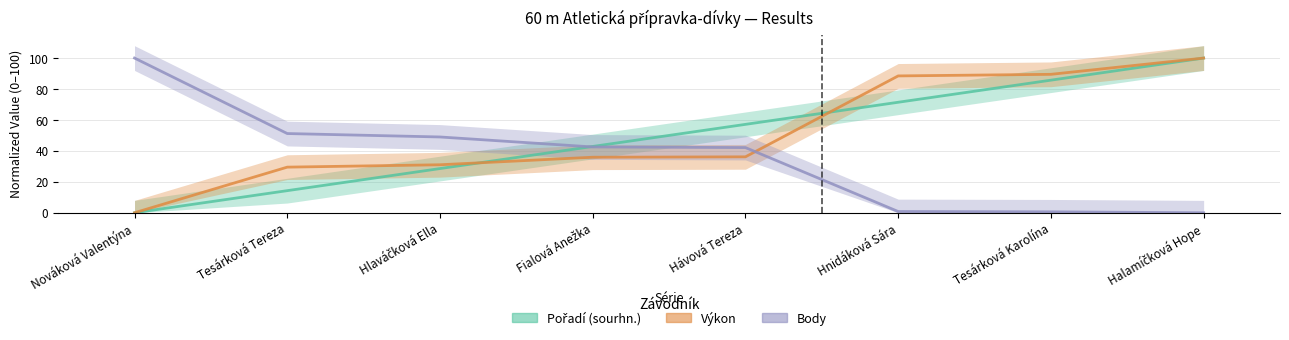

How many lines are shown in the chart?

3